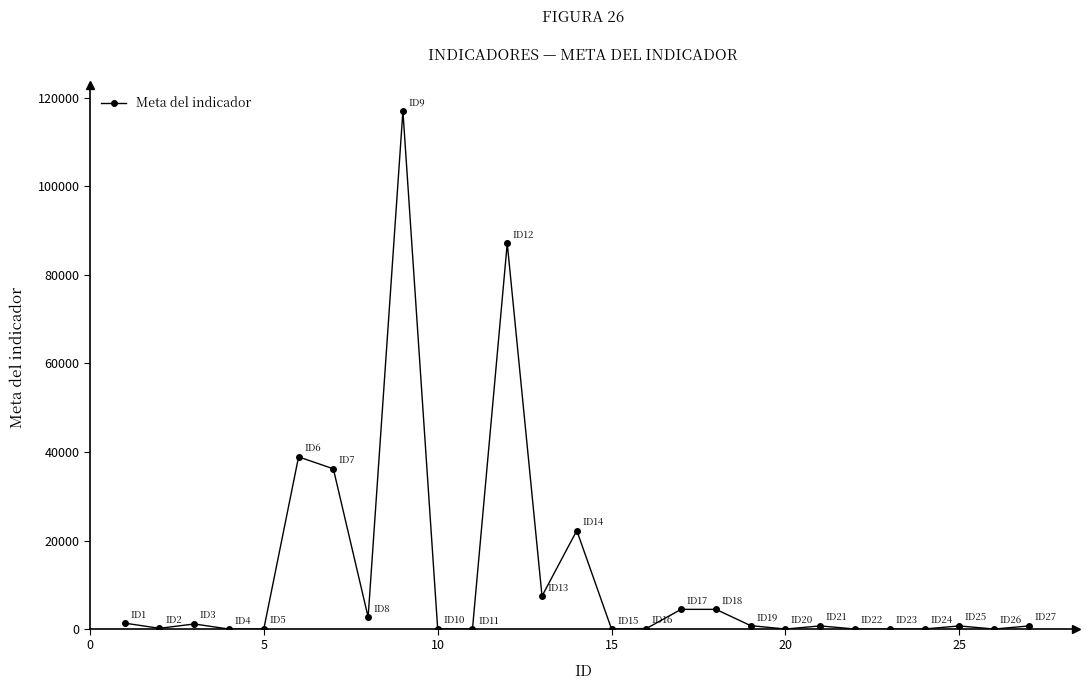

What is the maximum value shown in the chart?

116991